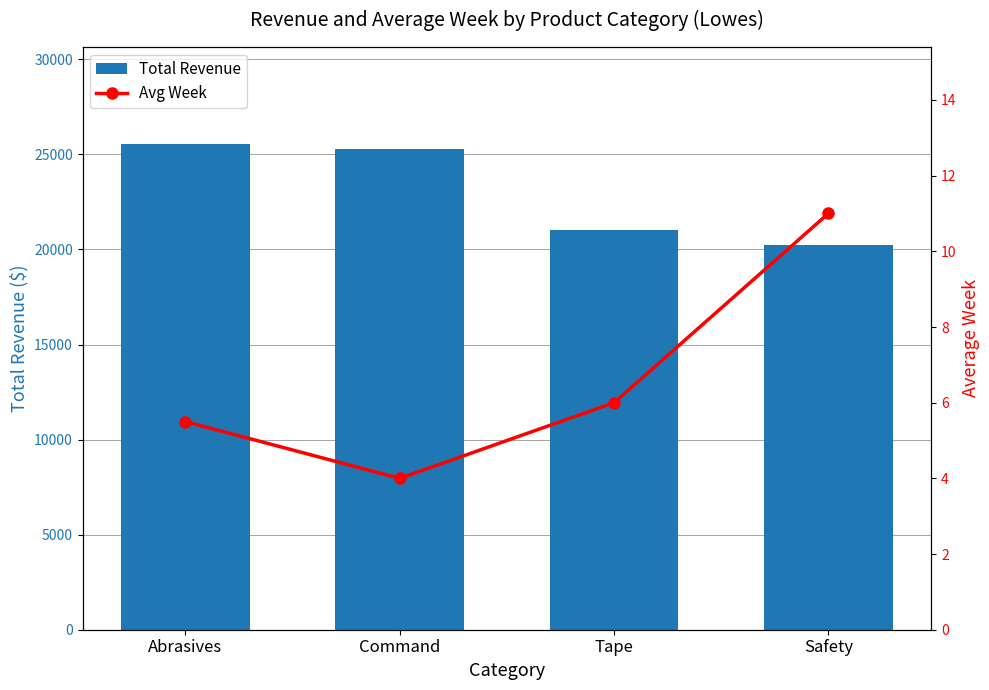

What is the difference between the second highest and second lowest values in the Total Revenue series?

4262